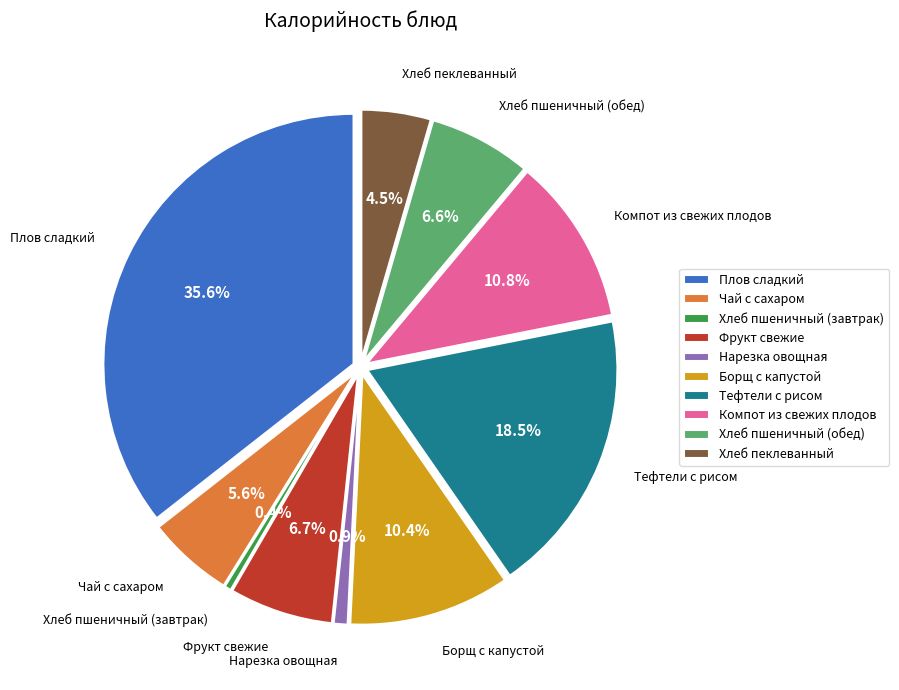

Rank the categories by value from lowest to highest.

Хлеб пшеничный (завтрак), Нарезка овощная, Хлеб пеклеванный, Чай с сахаром, Хлеб пшеничный (обед), Фрукт свежие, Борщ с капустой, Компот из свежих плодов, Тефтели с рисом, Плов сладкий